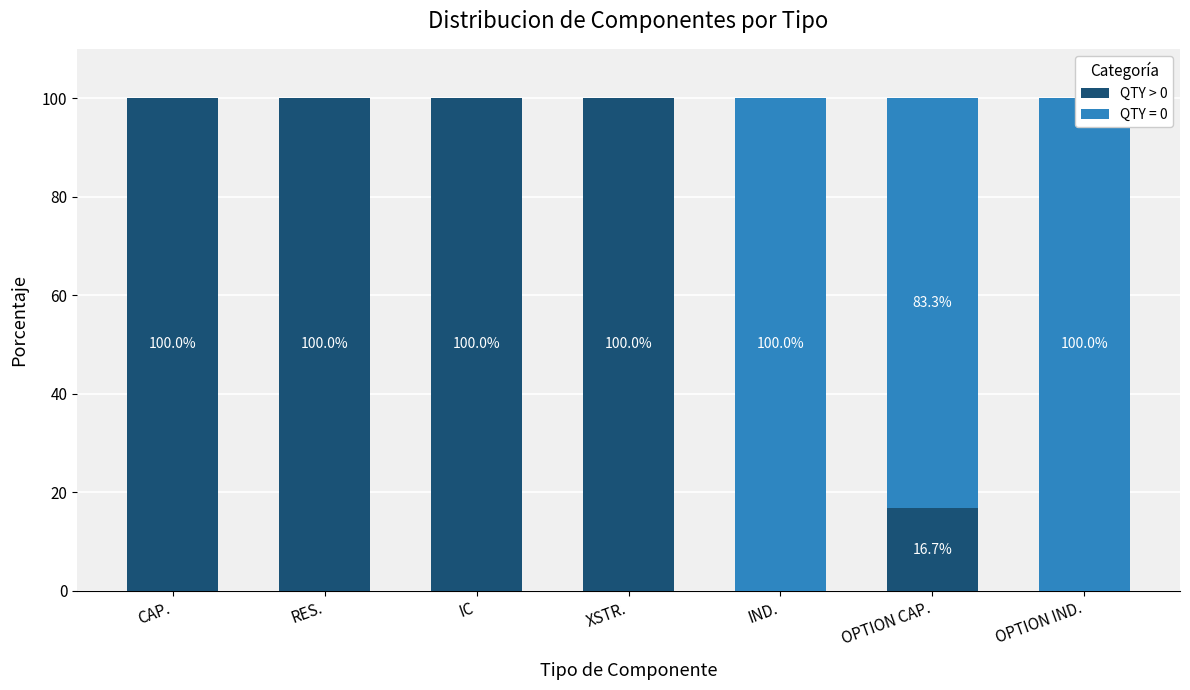

The value at RES. is 131.9. True or false?

False